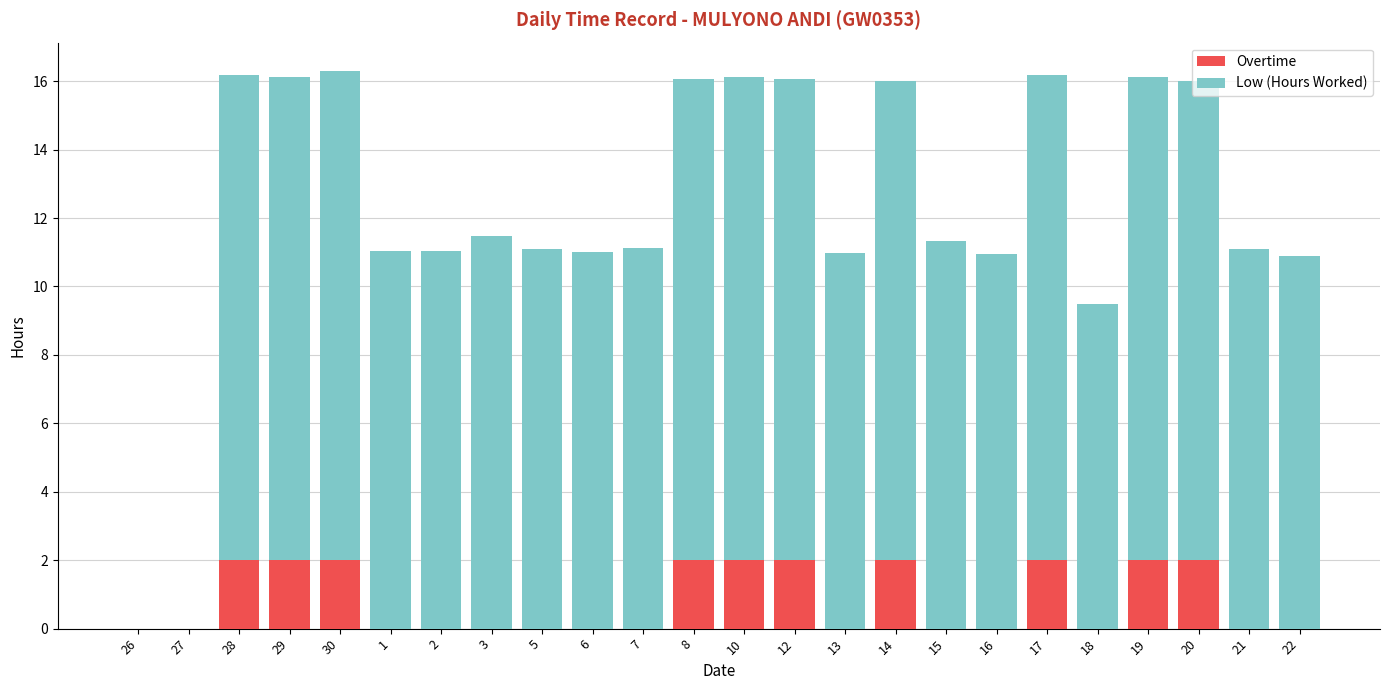

The Overtime series shows 0.0 at 2. True or false?

True